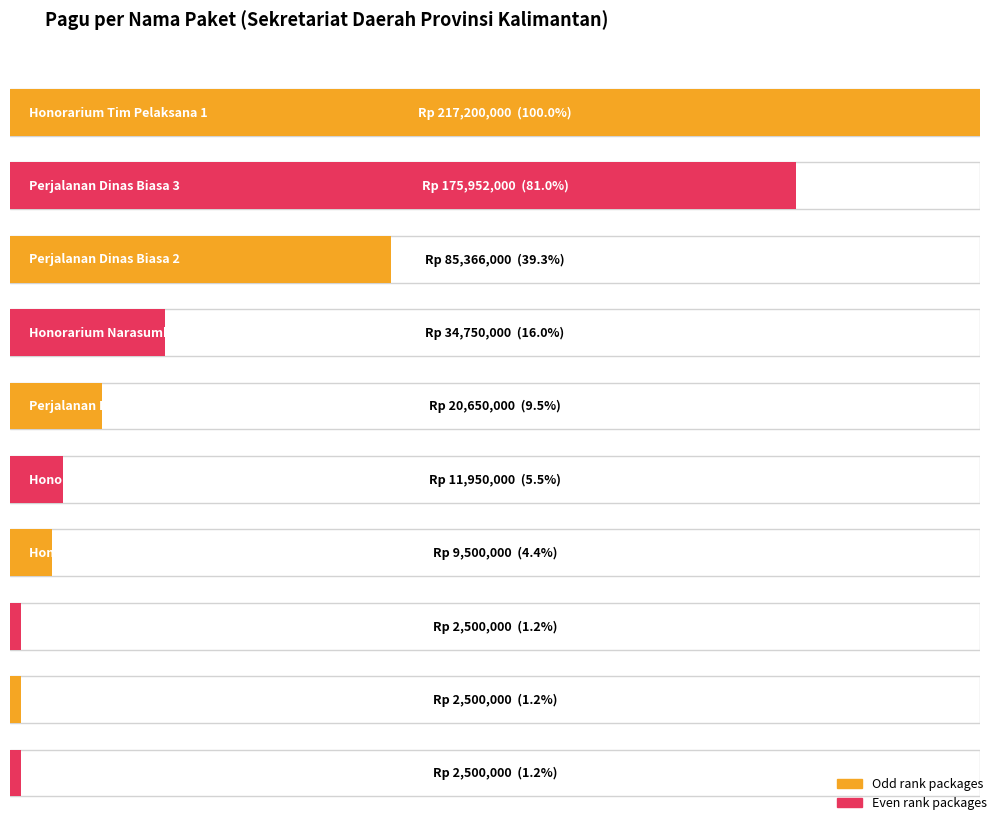

Does the chart contain stacked bars?

No